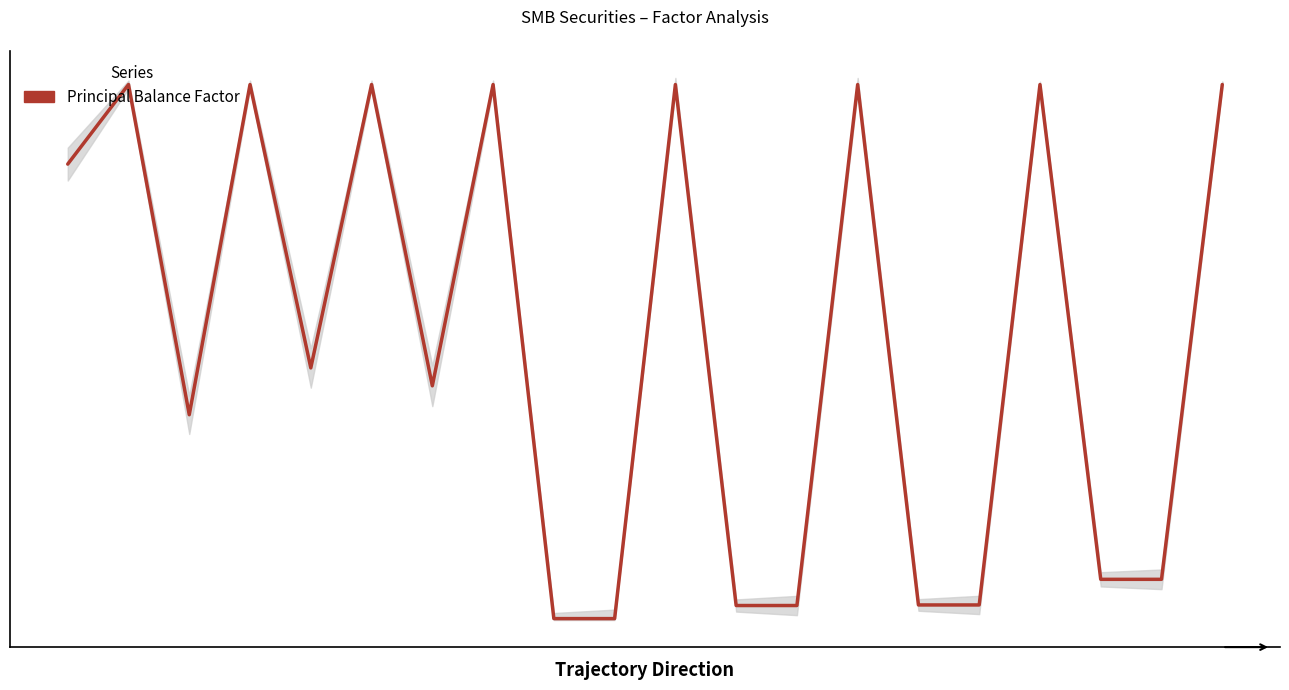

How many interior local peaks (higher than both neighbors) does the data have?

7